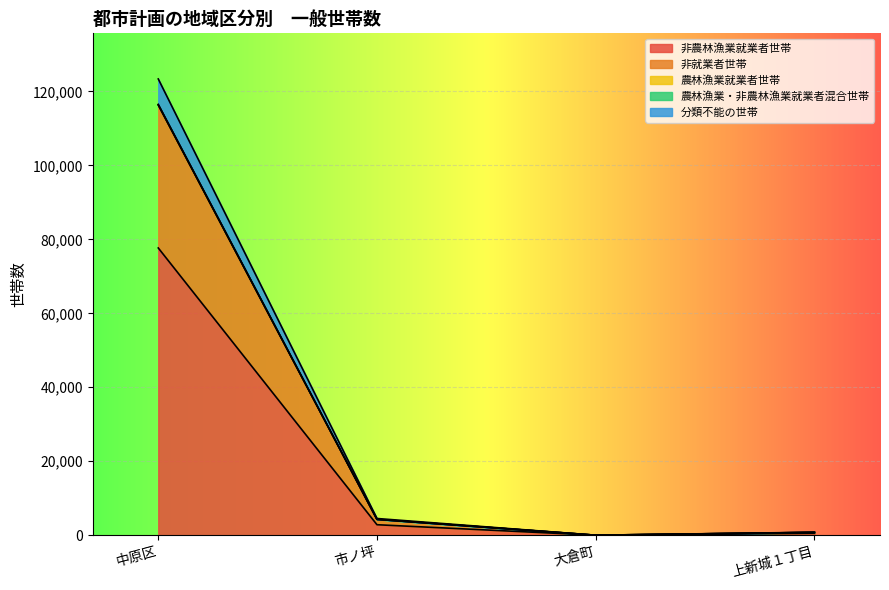

What is the maximum value shown in the chart?

123380